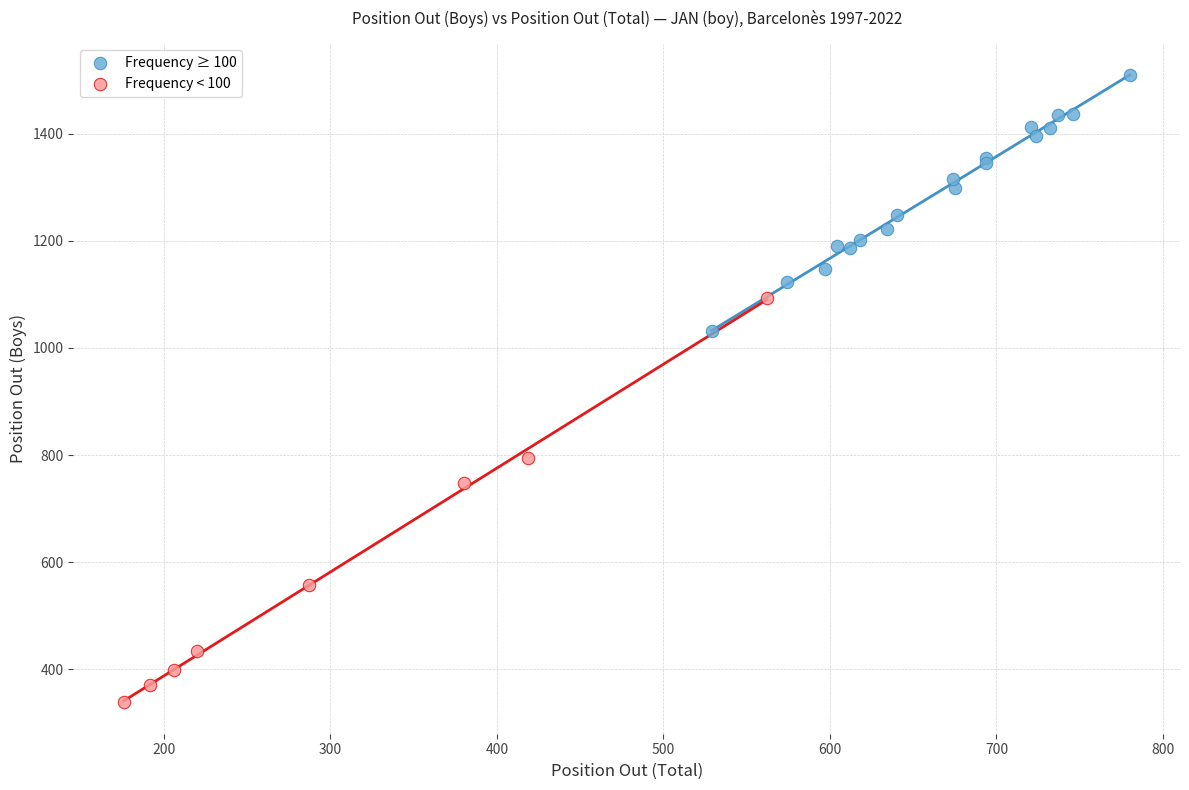

Which series contains the lowest Y value?

Frequency < 100